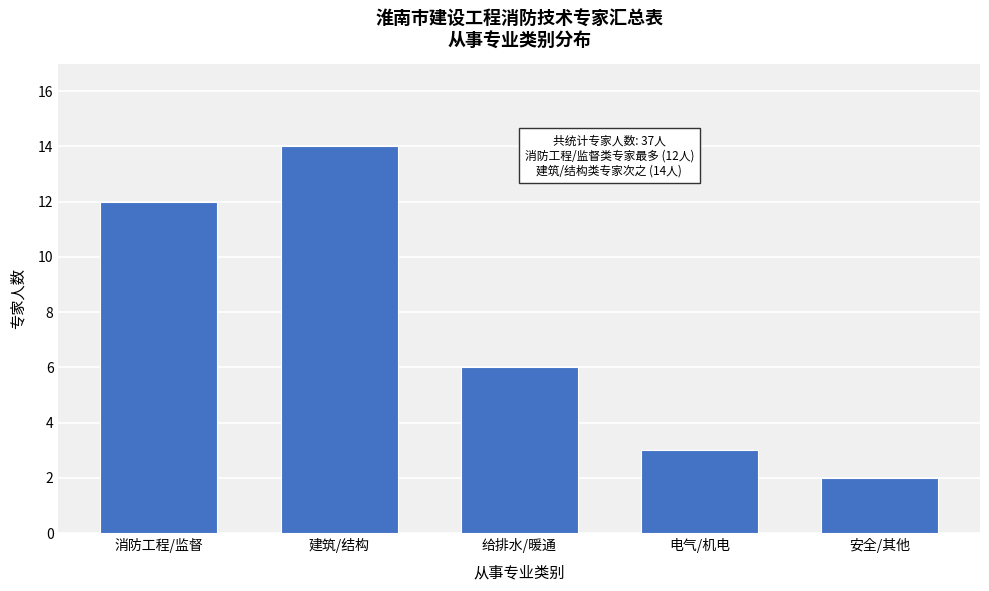

Reading left to right, extract all data points from this chart.

消防工程/监督=12	建筑/结构=14	给排水/暖通=6	电气/机电=3	安全/其他=2